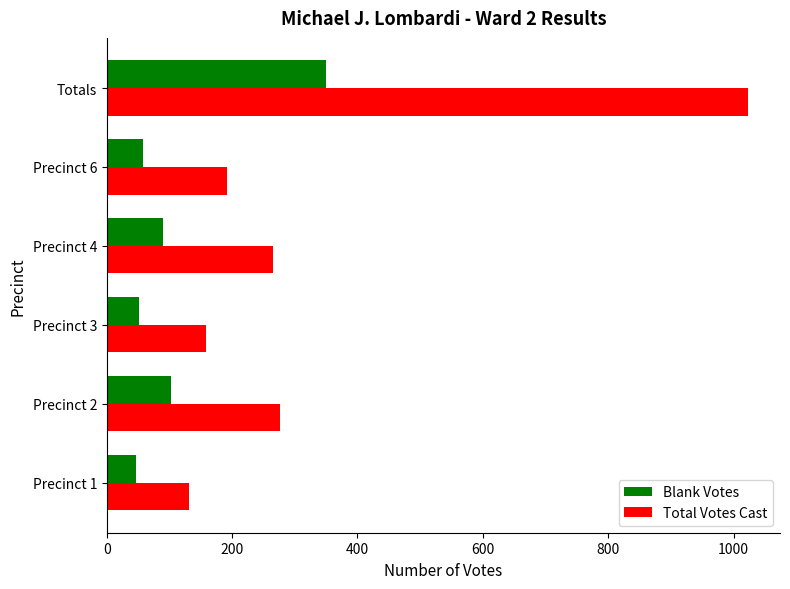

What is the difference between the maximum and minimum values in the Total Votes Cast series?

892